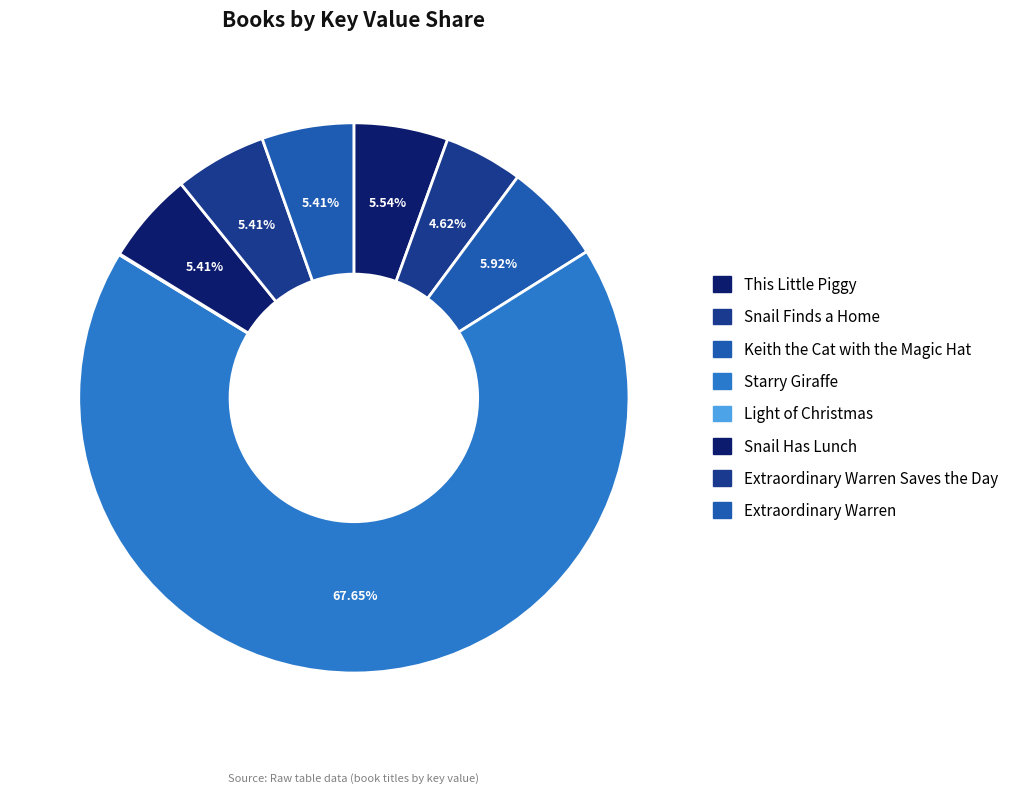

Between Keith the Cat with the Magic Hat and This Little Piggy, which is larger?

Keith the Cat with the Magic Hat